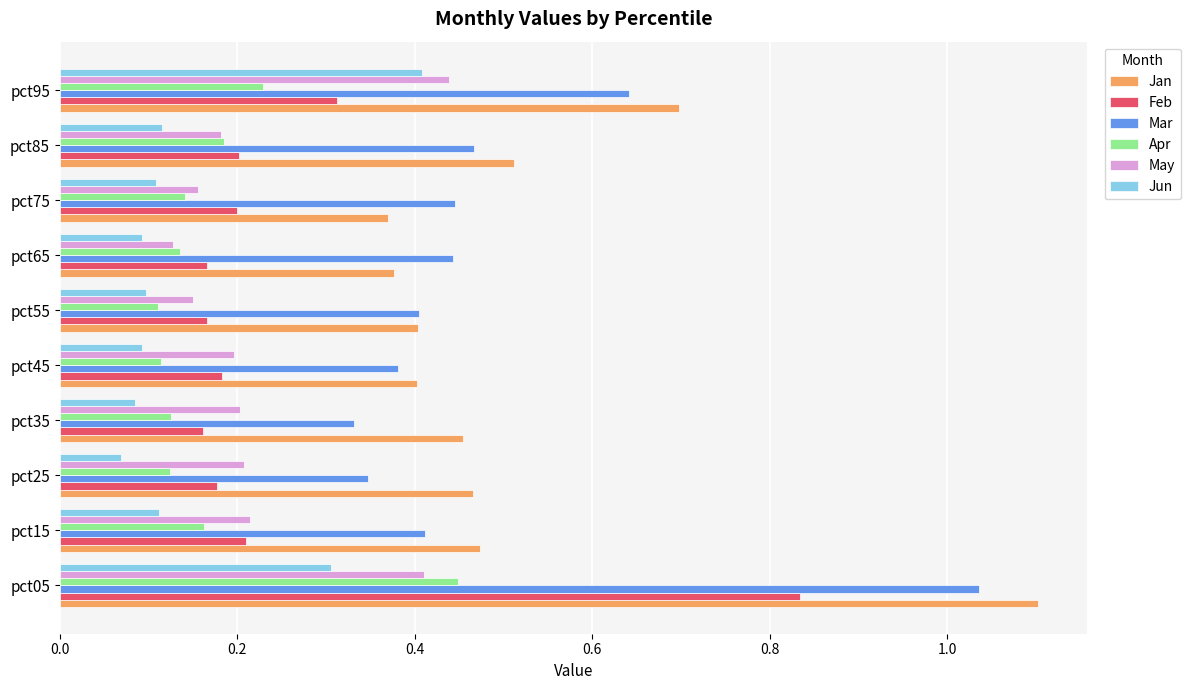

Which series has the largest range (max minus min)?

Jan